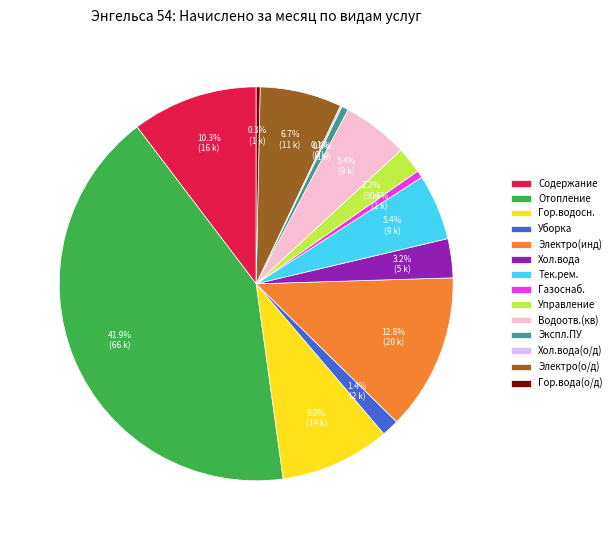

Which category has the biggest portion of the pie?

Отопление